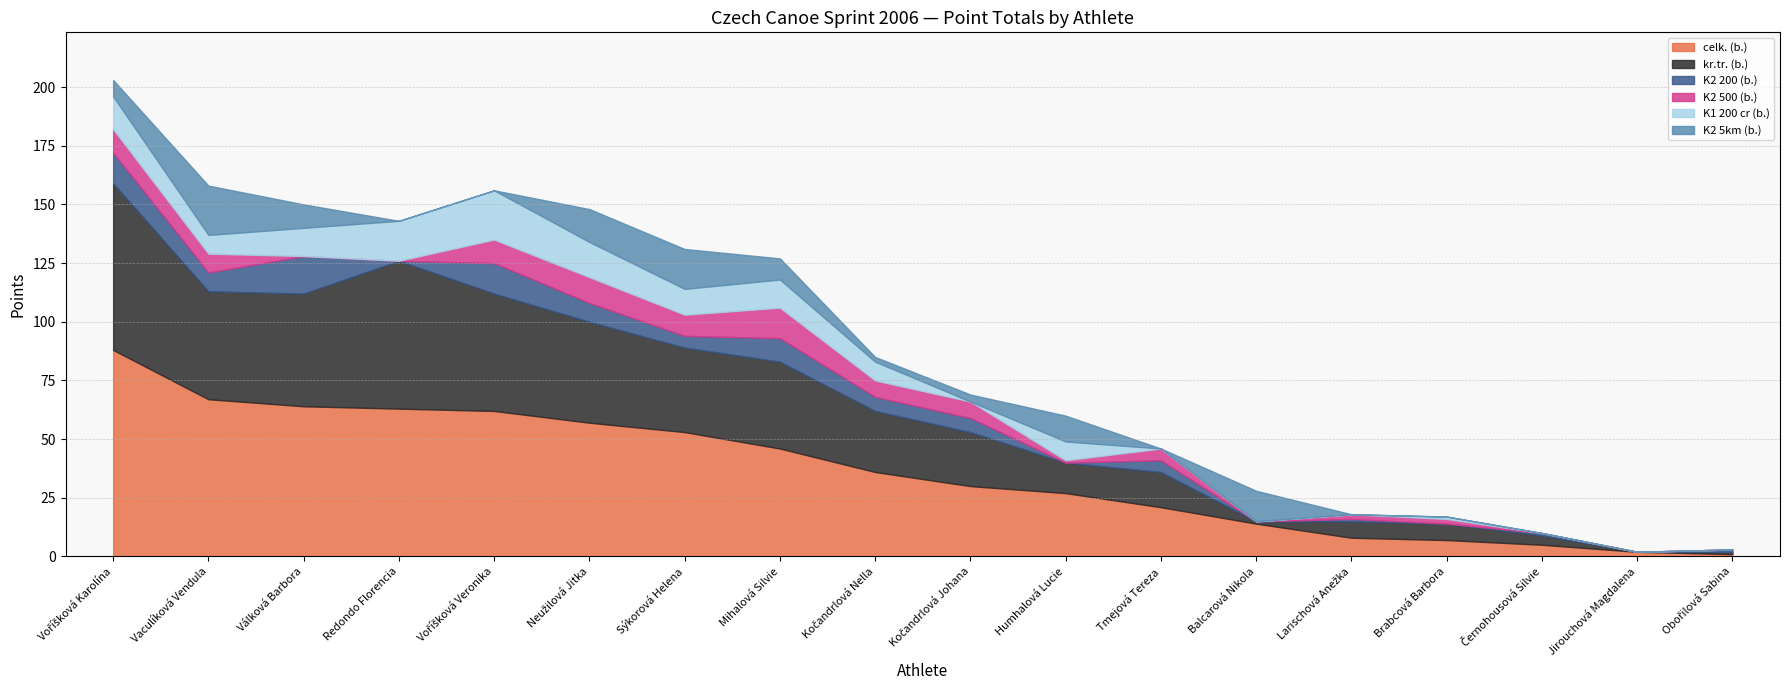

Rank the series by their maximum value, from highest to lowest.

celk. (b.), kr.tr. (b.), K1 200 cr (b.), K2 5km (b.), K2 200 (b.), K2 500 (b.)